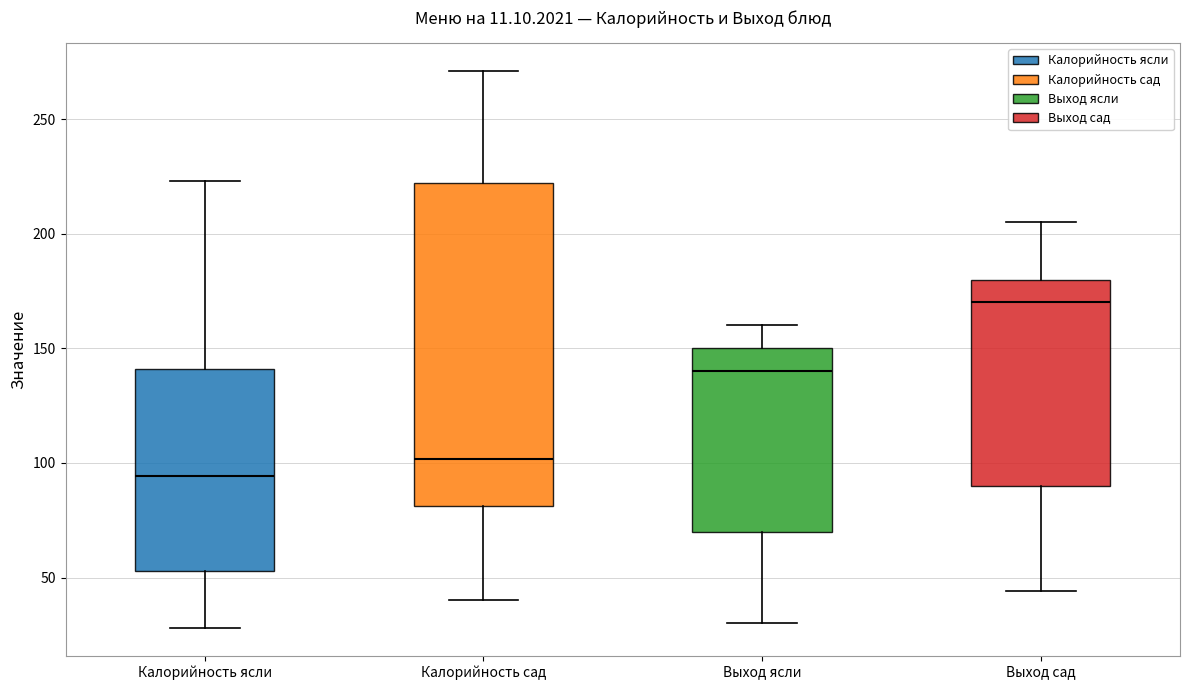

Where does the upper whisker of the box for Калорийность ясли end on the y-axis? The values are not printed on the chart, so give them approximately, as read against the axis.

225